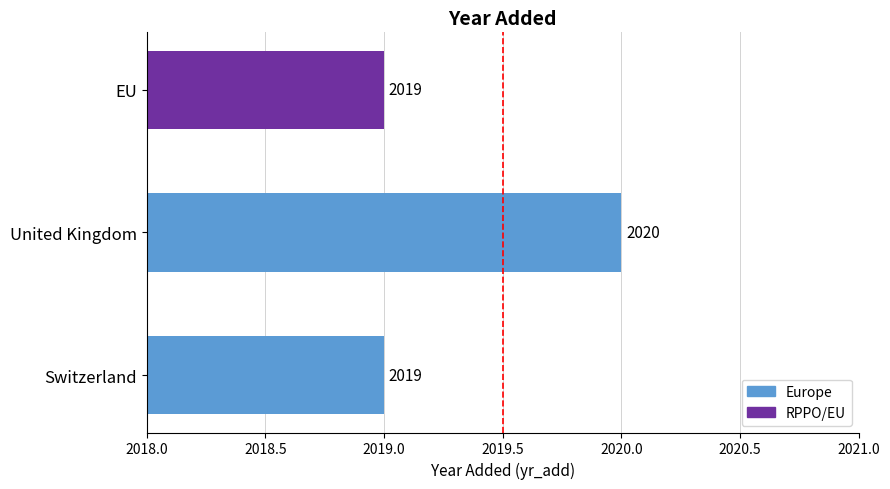

Which label corresponds to the largest value in the chart?

United Kingdom